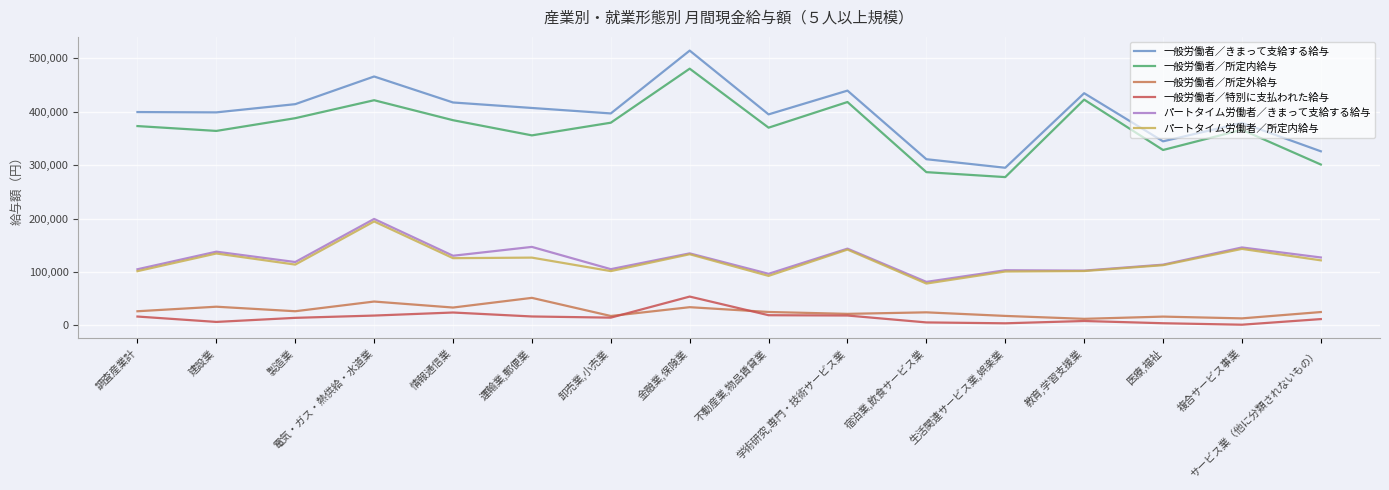

Where is the first local minimum for 一般労働者／所定内給与?

建設業